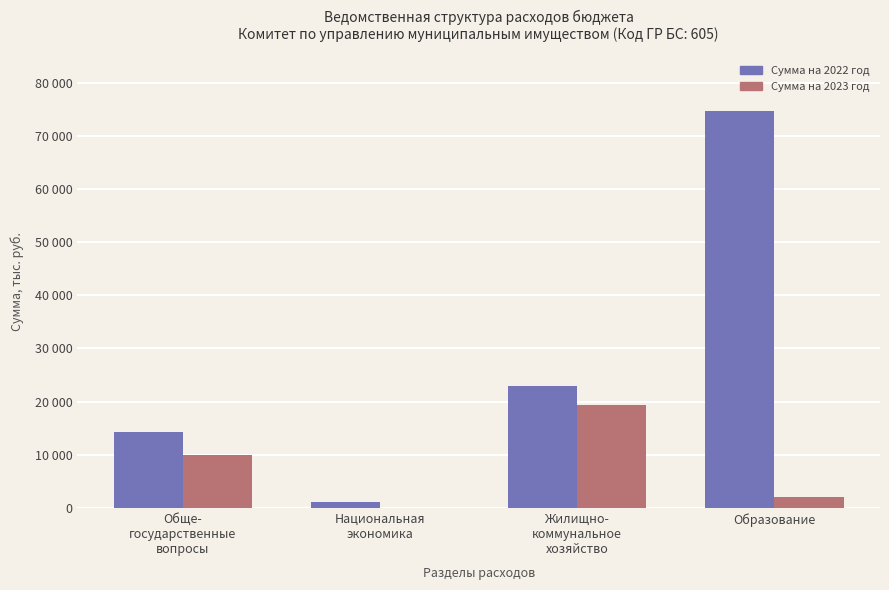

Which series has the widest spread of values?

Сумма на 2022 год